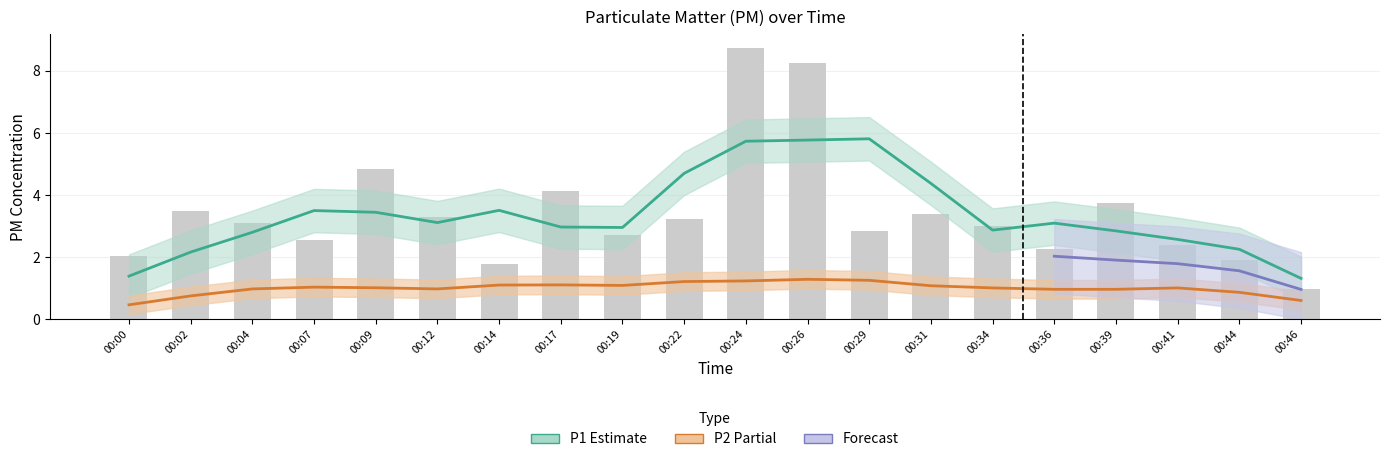

List the labels in order of value, largest first.

00:24, 00:26, 00:09, 00:17, 00:39, 00:02, 00:31, 00:12, 00:22, 00:04, 00:34, 00:29, 00:19, 00:07, 00:41, 00:36, 00:00, 00:44, 00:14, 00:46